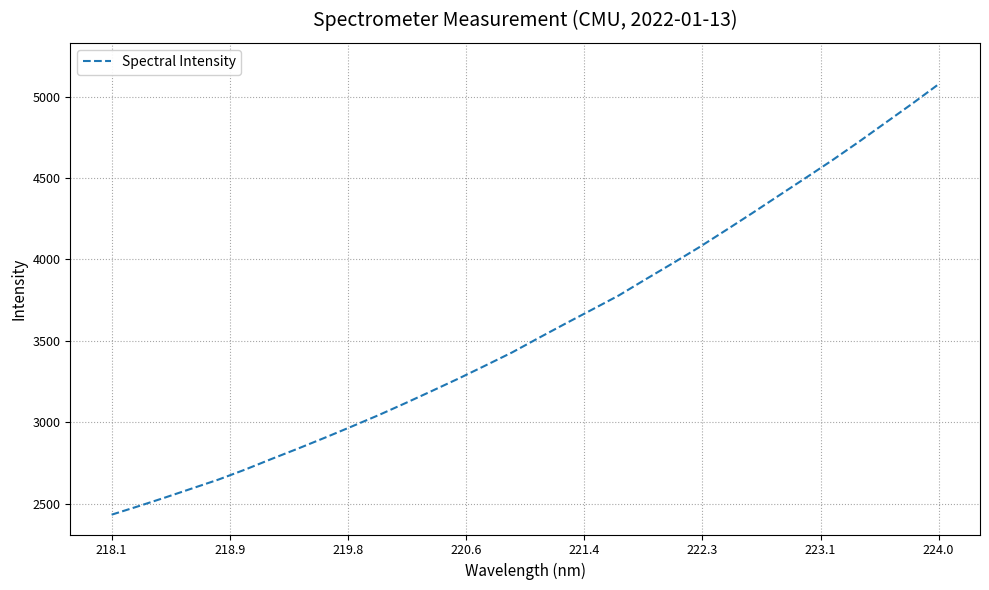

True or false: there are more than 2 points higher than both neighbors.

False